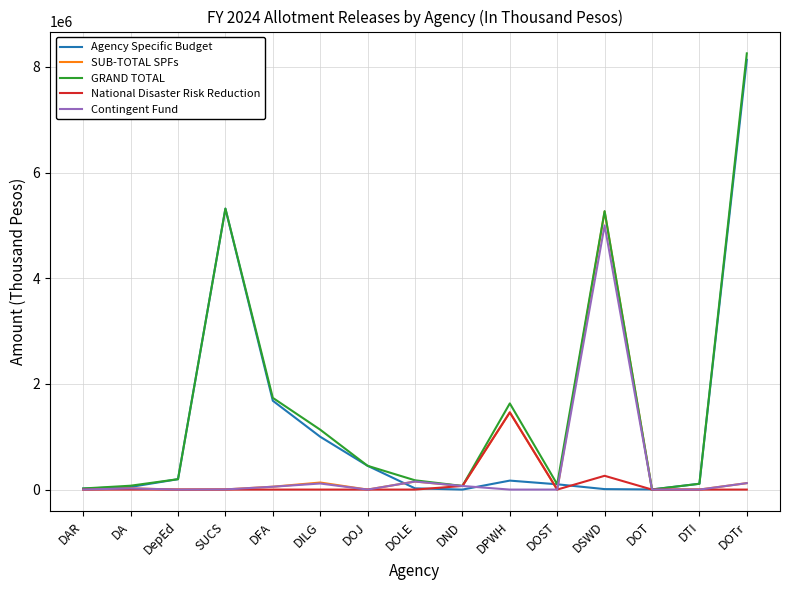

What is the maximum value for GRAND TOTAL?

8256055.0